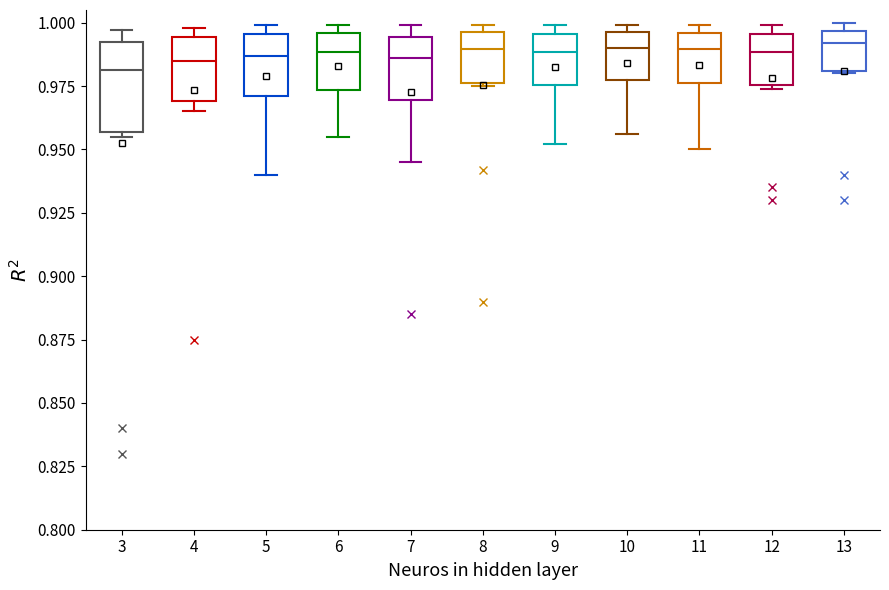

Reading left to right, transcribe this box plot: for each box, give where its median line is, the range the box spans, and where its two whiskers end, as read against the y-axis. The values are not printed on the chart, so give them approximately, as read against the axis.

3: median 0.980, box 0.955 to 0.995, whiskers 0.955 (just below the box's lower edge) to 0.995 (just above the box's upper edge)
4: median 0.985, box 0.970 to 0.995, whiskers 0.965 to 1.000
5: median 0.985, box 0.970 to 0.995, whiskers 0.940 to 1.000
6: median 0.990, box 0.975 to 0.995, whiskers 0.955 to 1.000
7: median 0.985, box 0.970 to 0.995, whiskers 0.945 to 1.000
8: median 0.990, box 0.975 to 0.995, whiskers 0.975 to 1.000
9: median 0.990, box 0.975 to 0.995, whiskers 0.950 to 1.000
10: median 0.990, box 0.975 to 0.995, whiskers 0.955 to 1.000
11: median 0.990, box 0.975 to 0.995, whiskers 0.950 to 1.000
12: median 0.990, box 0.975 to 0.995, whiskers 0.975 to 1.000
13: median 0.990, box 0.980 to 0.995, whiskers 0.980 to 1.000